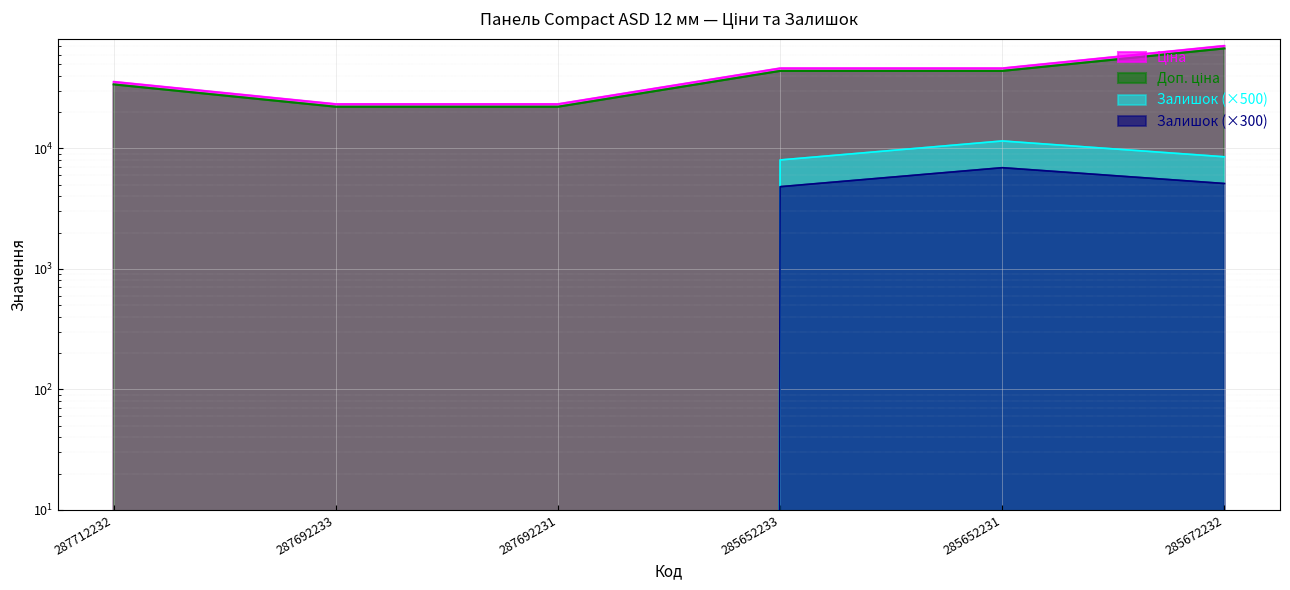

Between 285672232 and 285652233, which is larger?

285672232